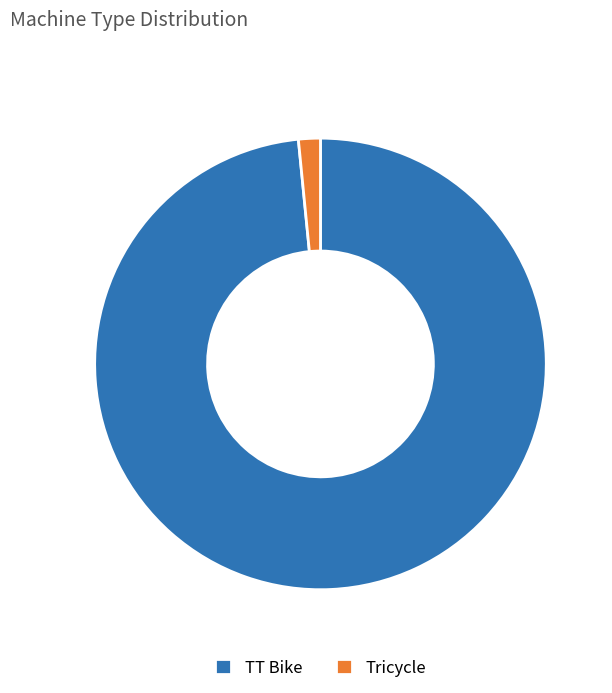

How many slices are in this pie chart?

2